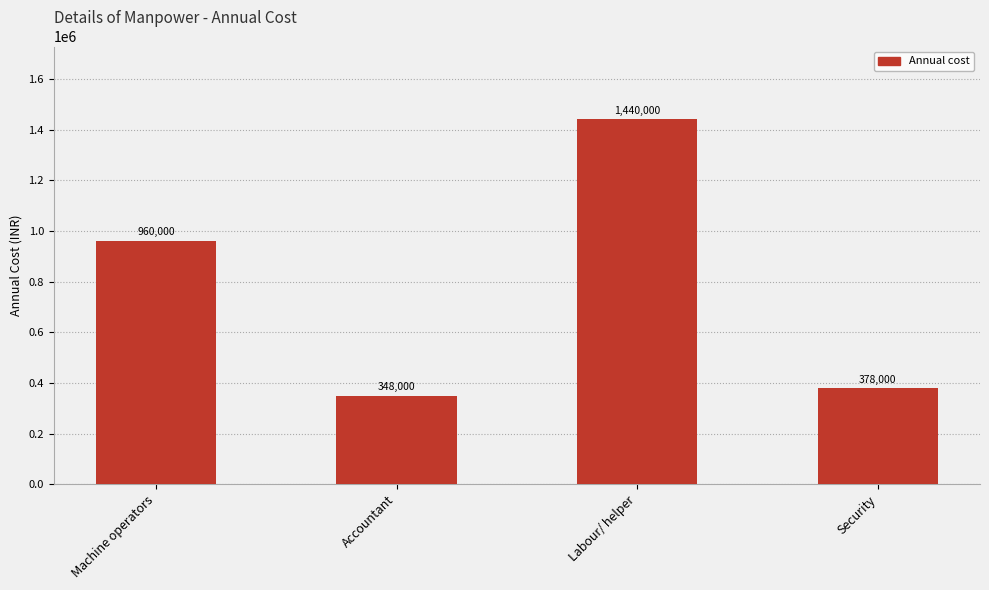

What is the difference between the values at Accountant and Machine operators?

612000